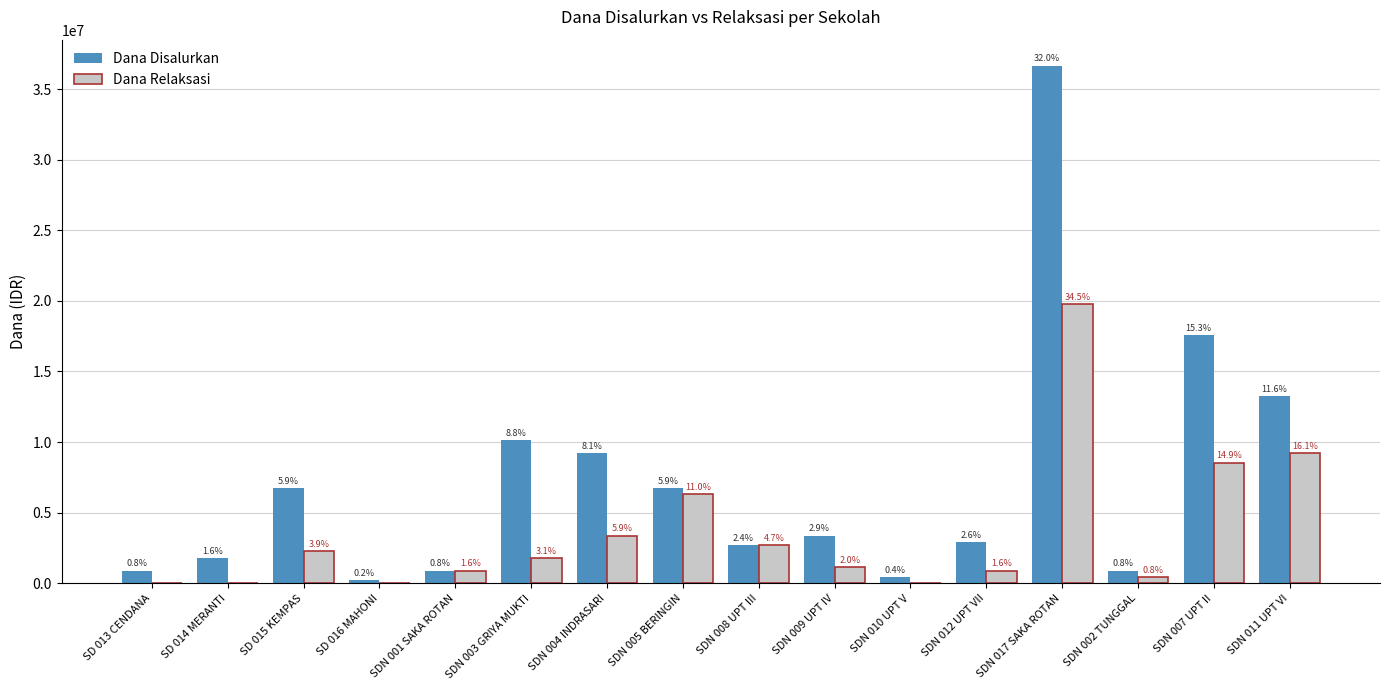

At which label does Dana Disalurkan first exceed 3375000?

SD 015 KEMPAS